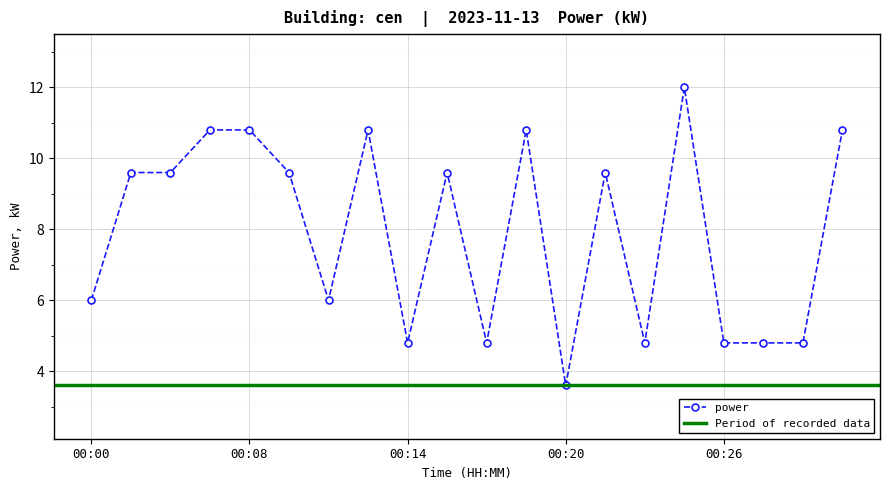

True or false: the data shows 2.2 at 00:20.

False